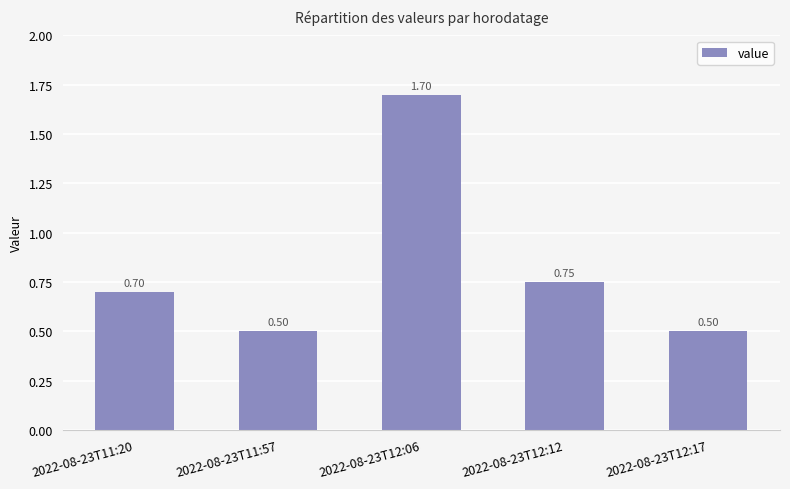

What is the value of the 3rd bar from the left?

1.7